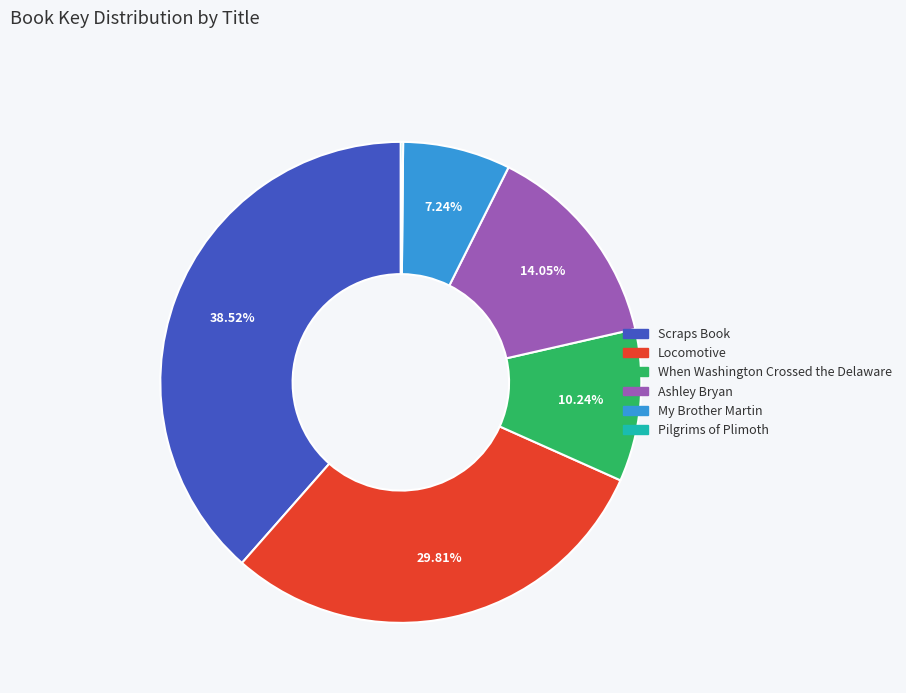

Is there a majority slice in this chart?

No